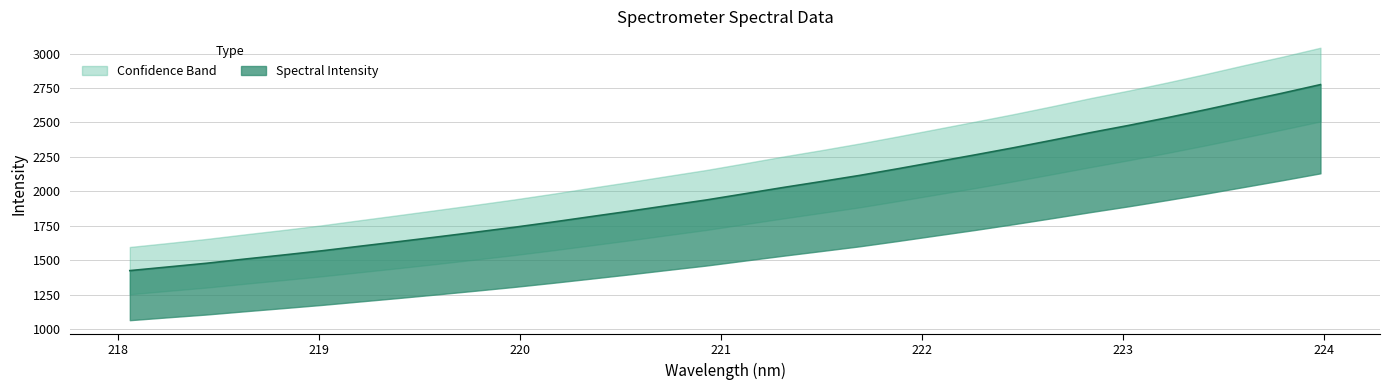

What is the change in value from 221.6902 to 222.8355?

+309.8